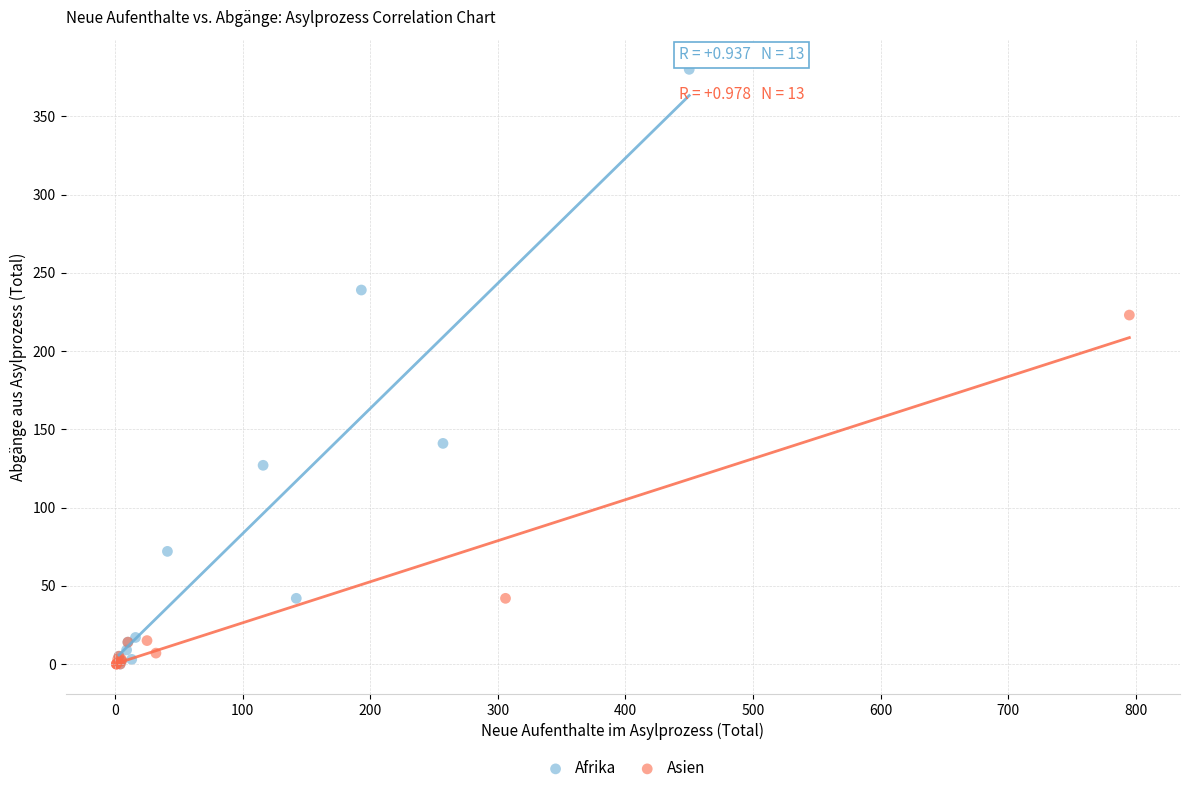

Which series has the widest spread of Y values?

Afrika